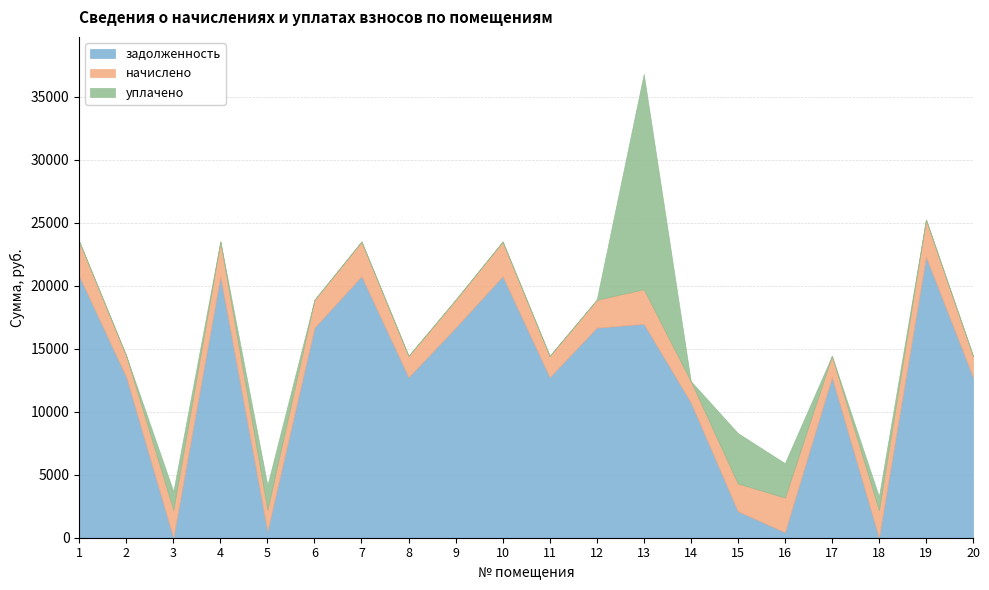

What is the average value of the задолженность series?

12487.7